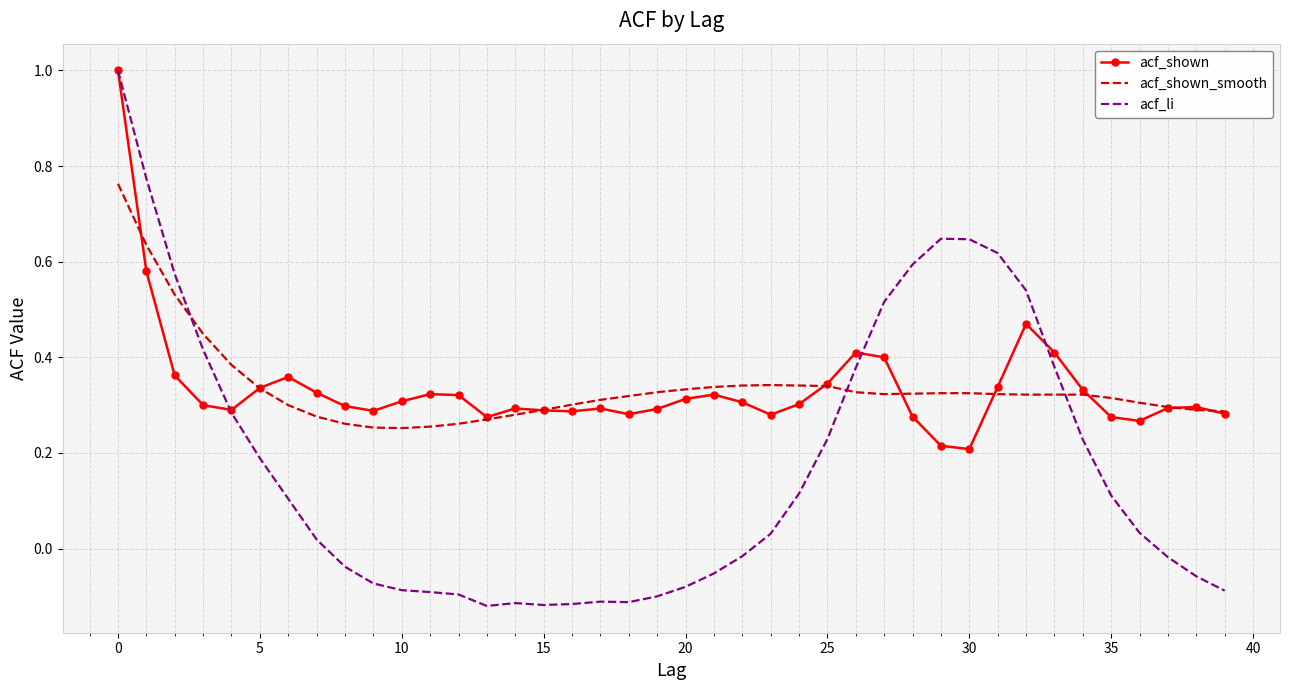

Which series has the largest range (max minus min)?

acf_li